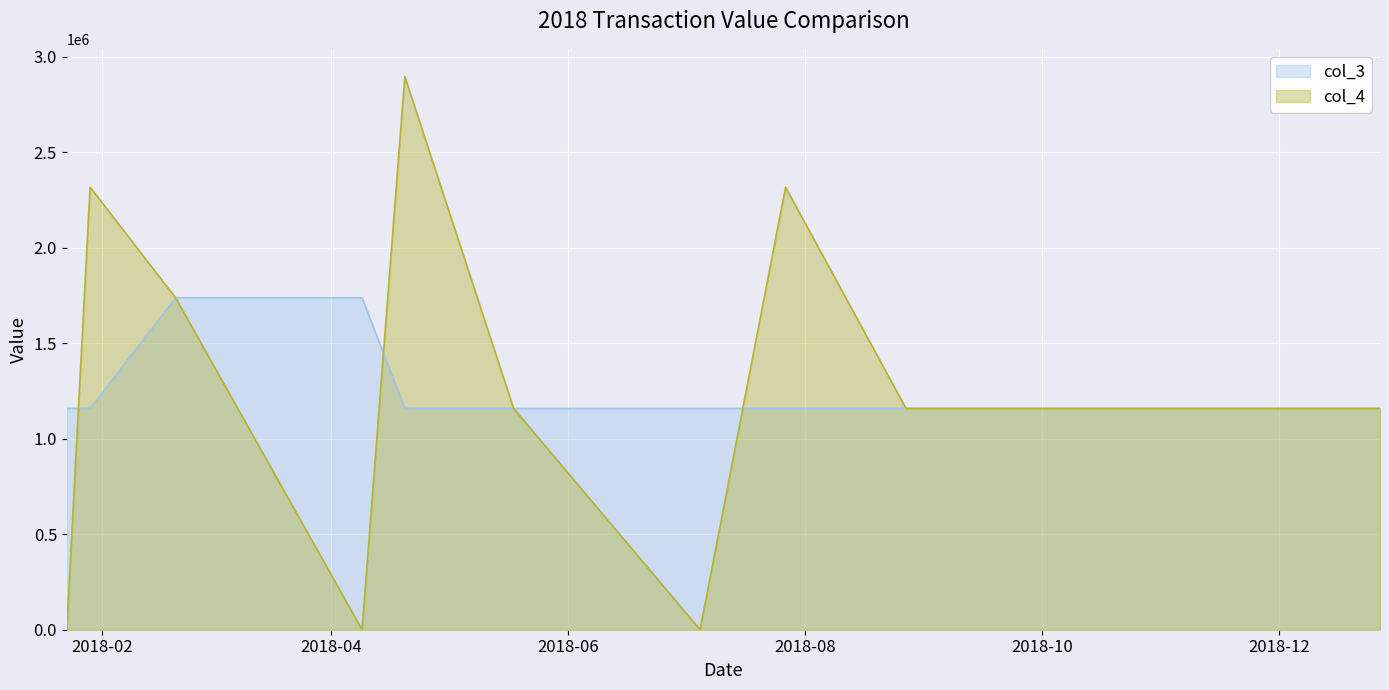

List the series in order of their peak value, highest first.

col_4, col_3